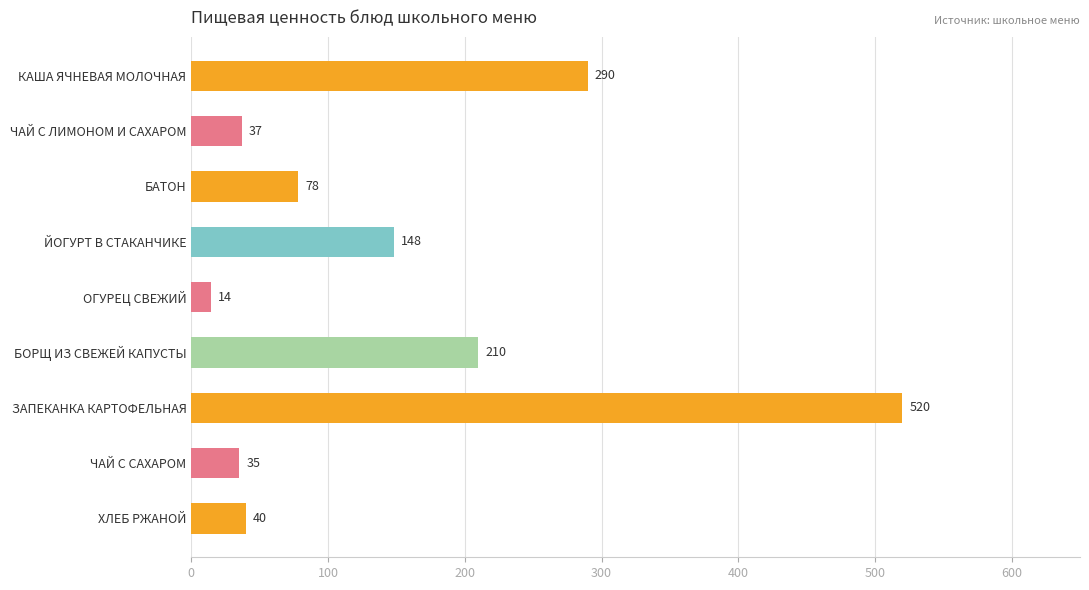

Rank the categories by value from lowest to highest.

ОГУРЕЦ СВЕЖИЙ, ЧАЙ С САХАРОМ, ЧАЙ С ЛИМОНОМ И САХАРОМ, ХЛЕБ РЖАНОЙ, БАТОН, ЙОГУРТ В СТАКАНЧИКЕ, БОРЩ ИЗ СВЕЖЕЙ КАПУСТЫ, КАША ЯЧНЕВАЯ МОЛОЧНАЯ, ЗАПЕКАНКА КАРТОФЕЛЬНАЯ